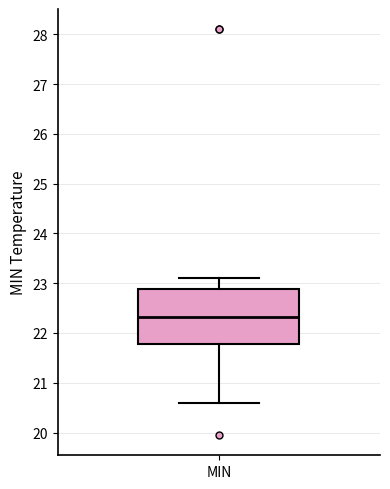

Read this box plot against the y-axis: the position of the median line, the range covered by the box, and the ends of both whiskers. The values are not printed on the chart, so give them approximately, as read against the axis.

median 22.3, box 21.8 to 22.9, whiskers 20.6 to 23.1